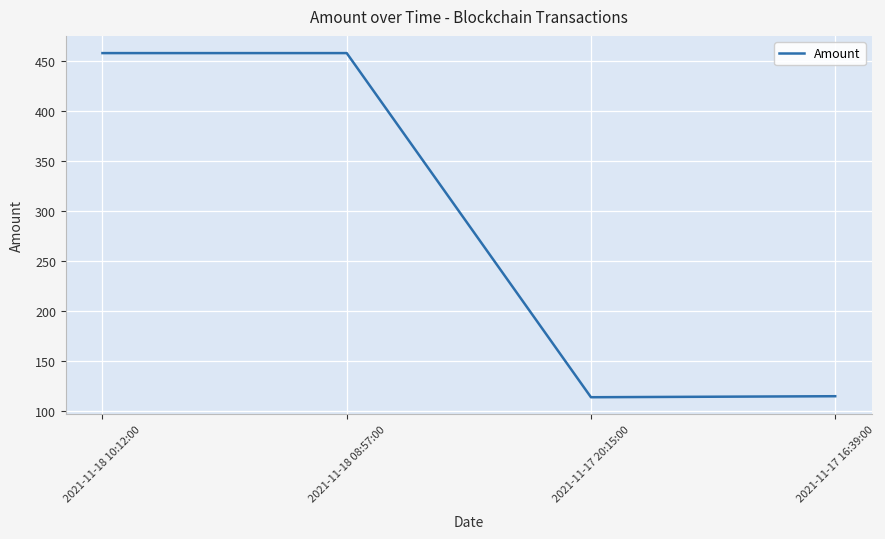

Count the number of categories in the chart.

4